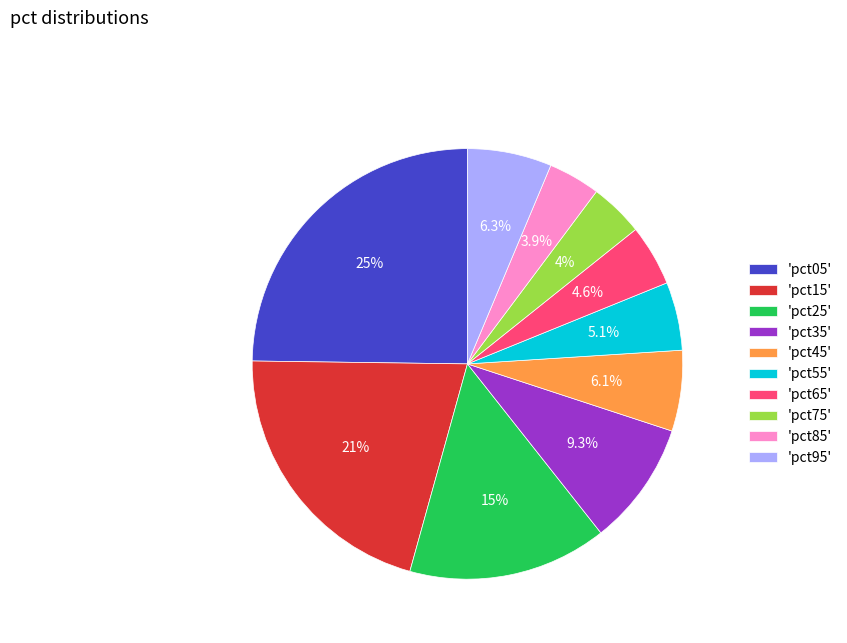

Which category has the biggest portion of the pie?

'pct05'